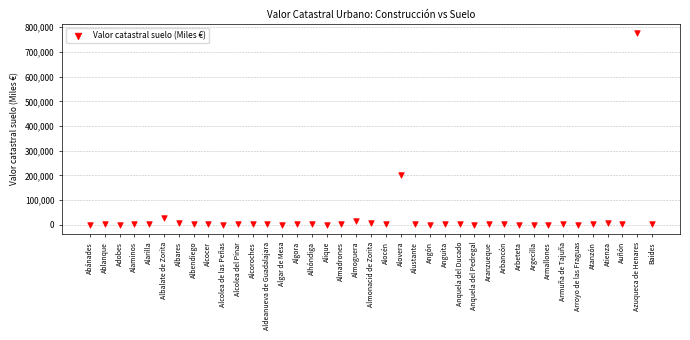

What is the range of Y values (max minus min)?

776338.2